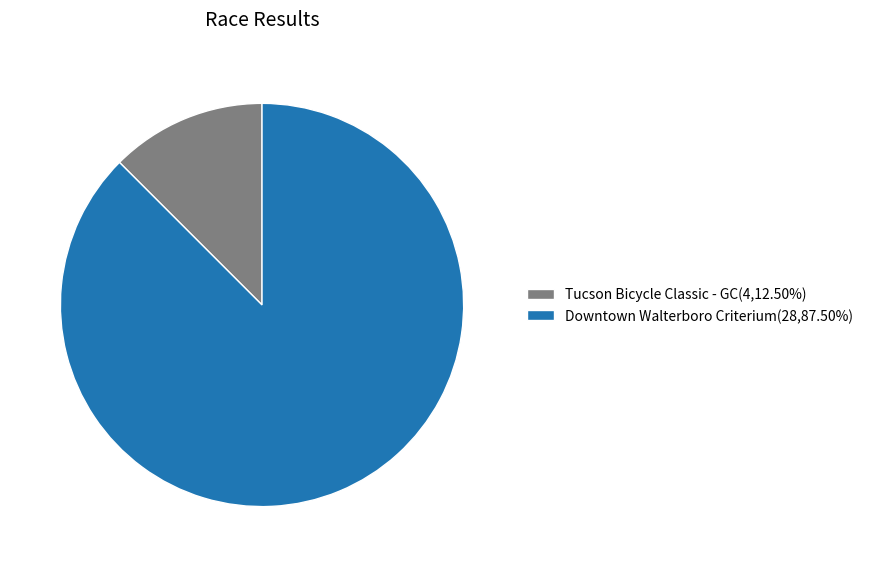

Count the number of slices in the pie.

2